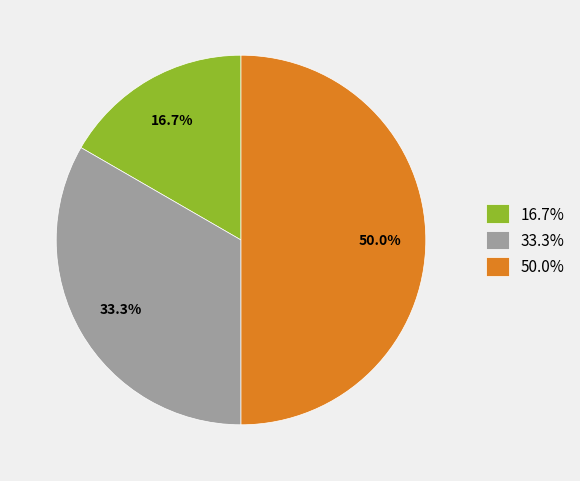

Does 16.7% account for over 50% of the chart?

No